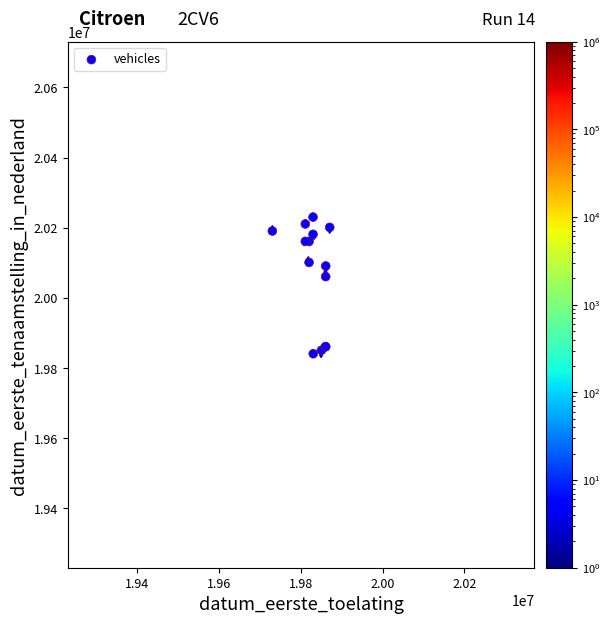

What Y value in the scatter plot is closest to 20035461?

20060511